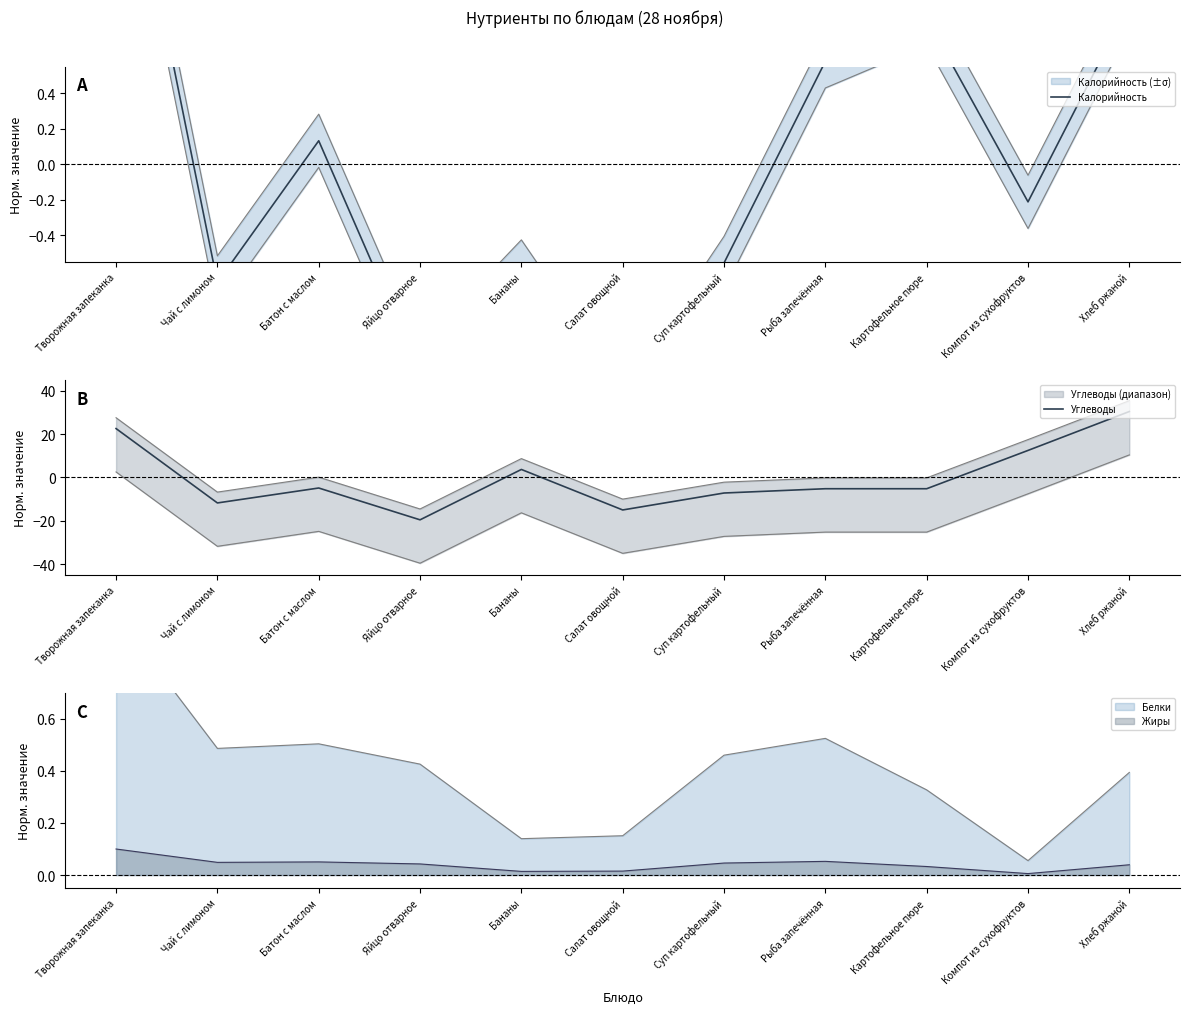

Which series changed the most between Яйцо отварное and Суп картофельный?

Углеводы